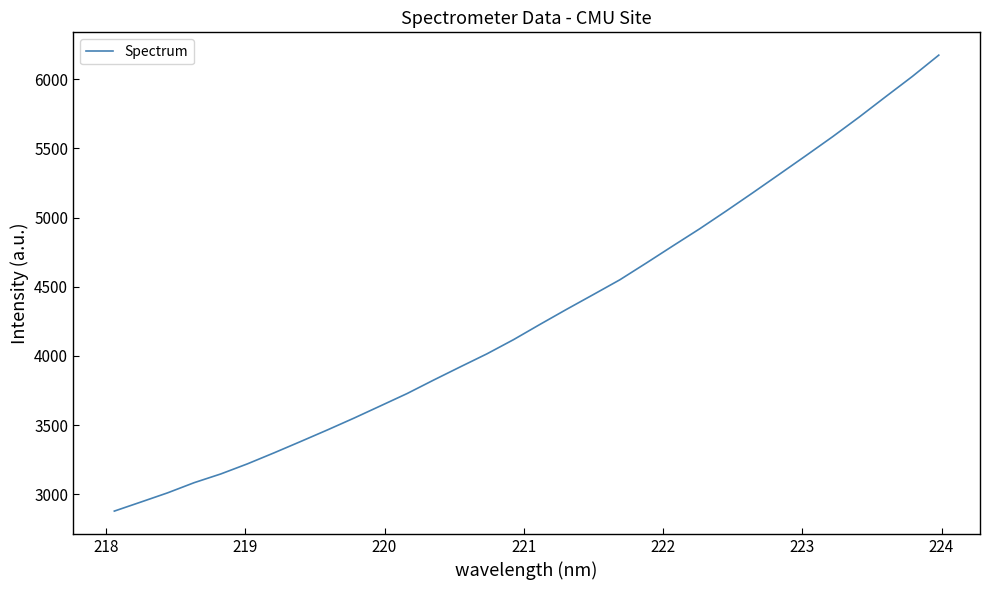

What is the smallest value displayed?

2878.8